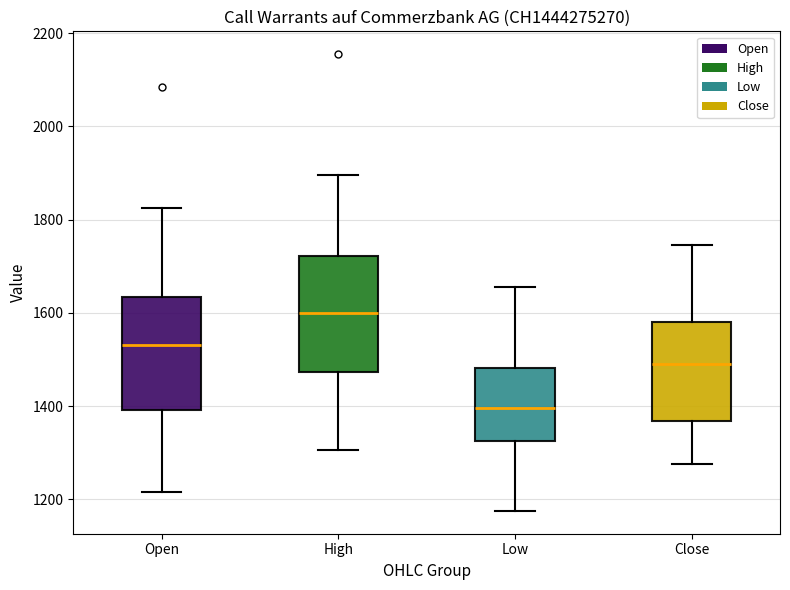

Which box's median line is the highest?

High